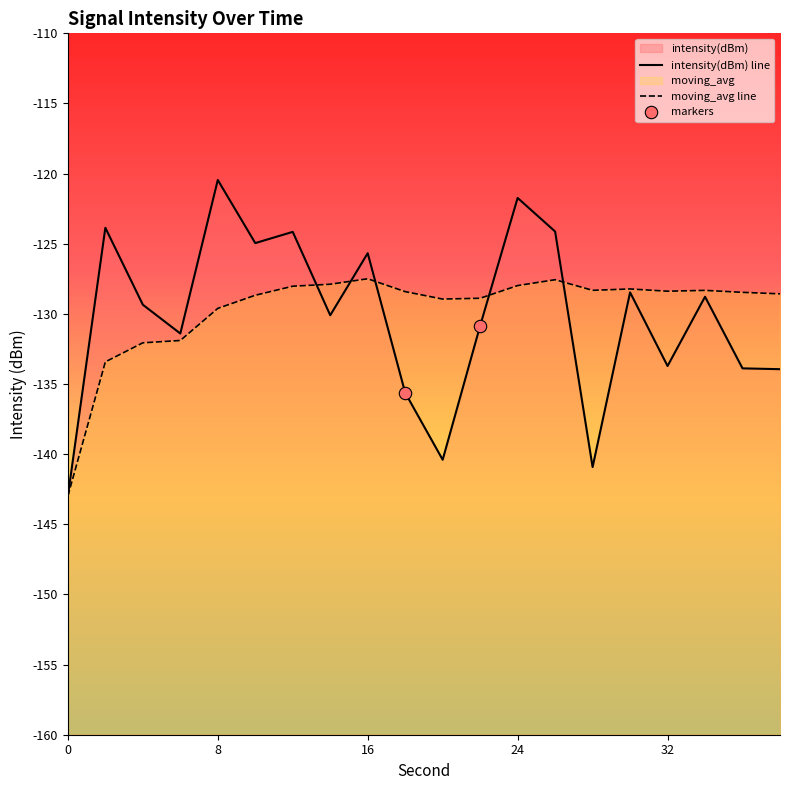

At which category is the sum across all series the highest?

24